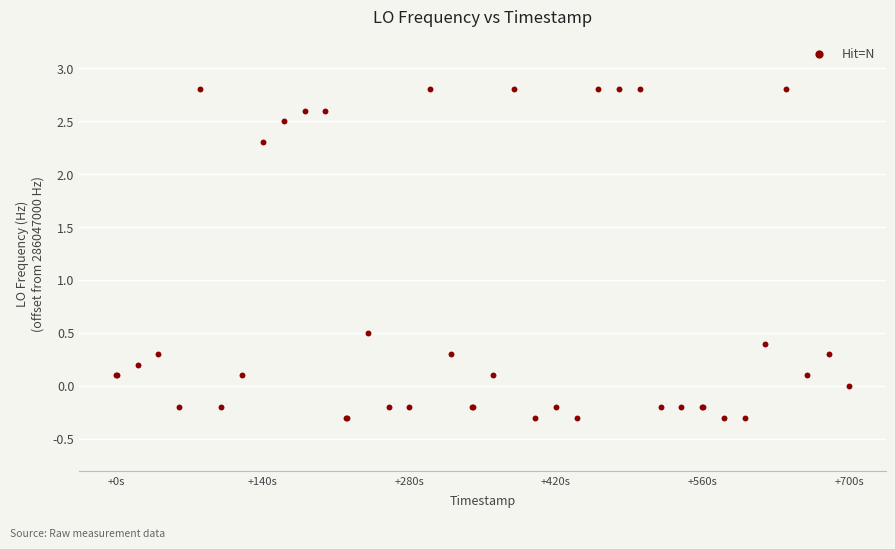

What Y value in the scatter plot is closest to 1?

0.5